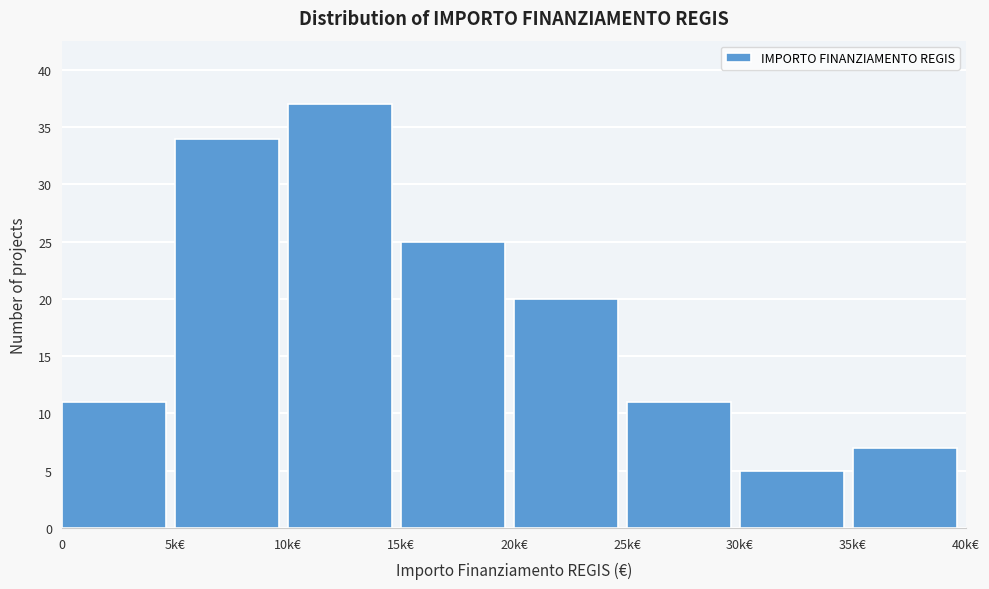

Reading right to left, transcribe all the data shown in this chart.

7	5	11	20	25	37	34	11